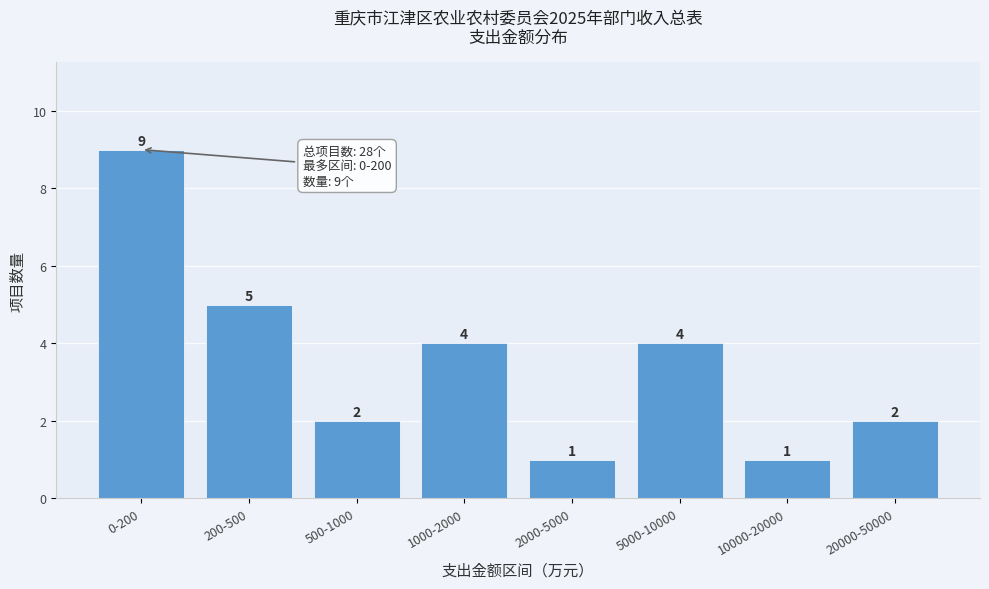

Reading left to right, list all the values displayed in this chart.

0-200=9	200-500=5	500-1000=2	1000-2000=4	2000-5000=1	5000-10000=4	10000-20000=1	20000-50000=2